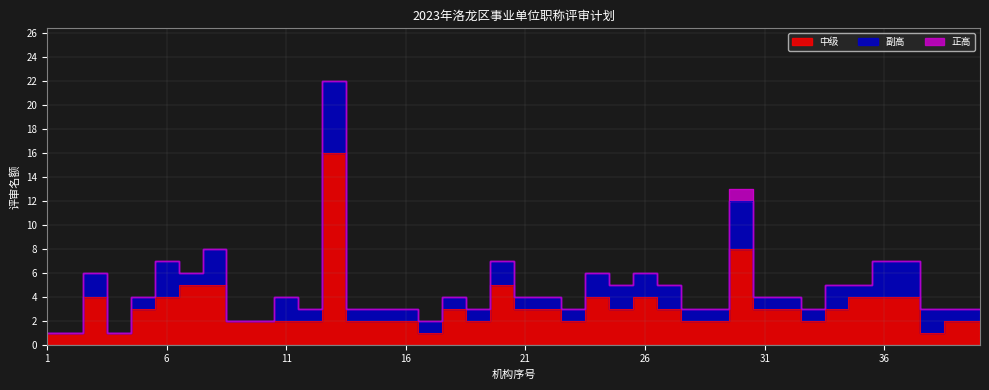

Is it true that 中级 equals 3 at 10?

False